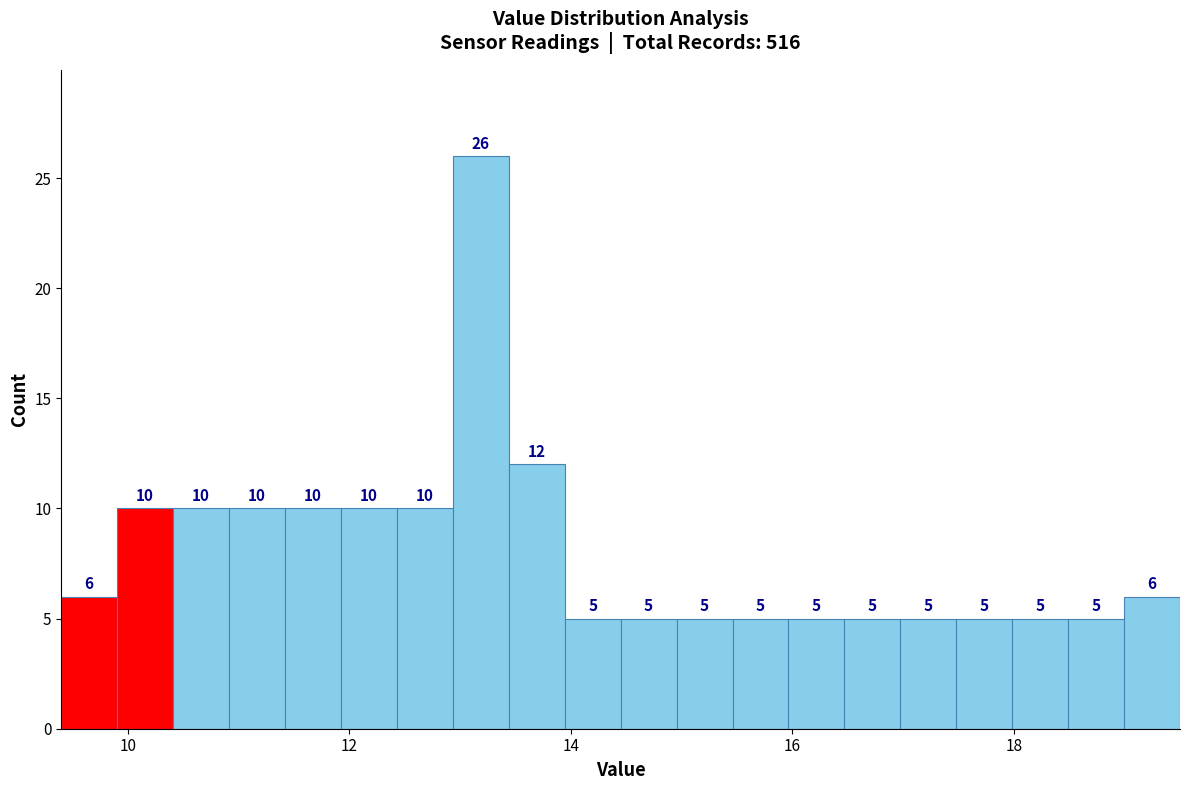

Read against the x-axis, roughly where is the centre of the tallest bar?

13.2